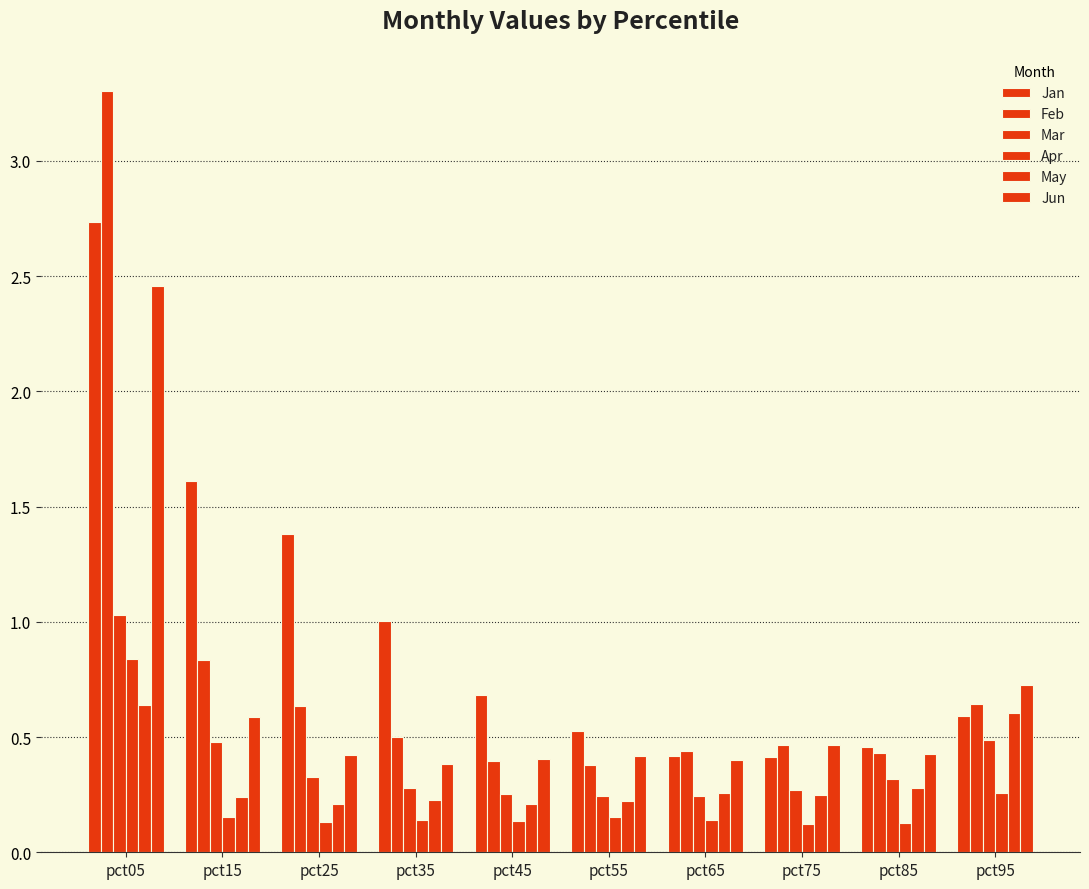

At which label does Jun reach its minimum?

pct35